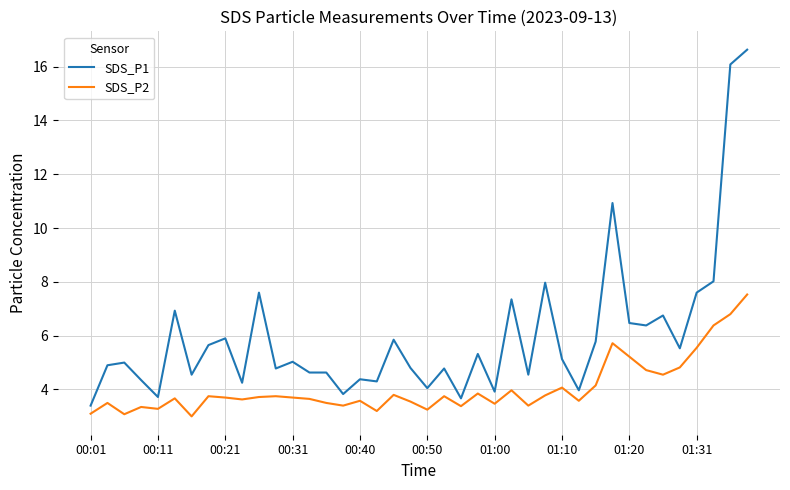

What is the lowest value of the SDS_P2 series?

3.0